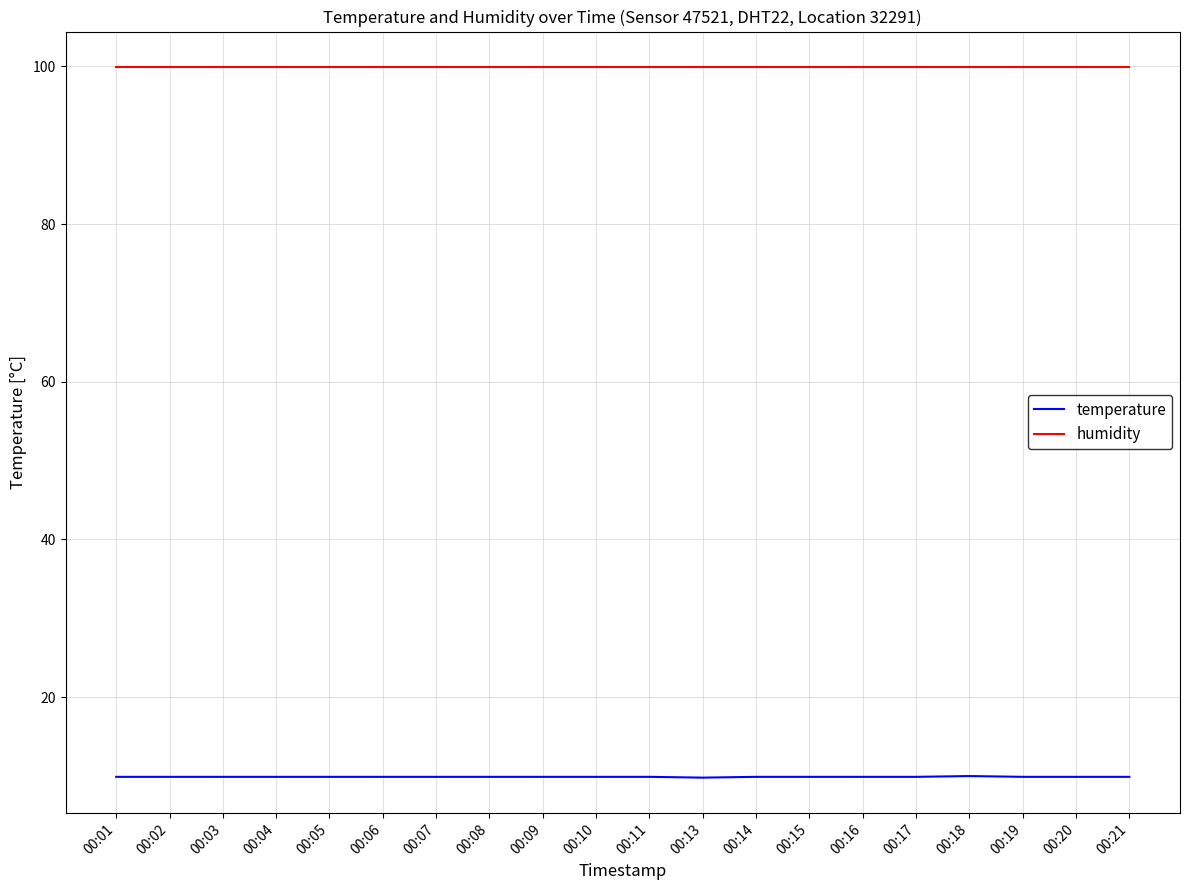

Which series has the largest range (max minus min)?

temperature